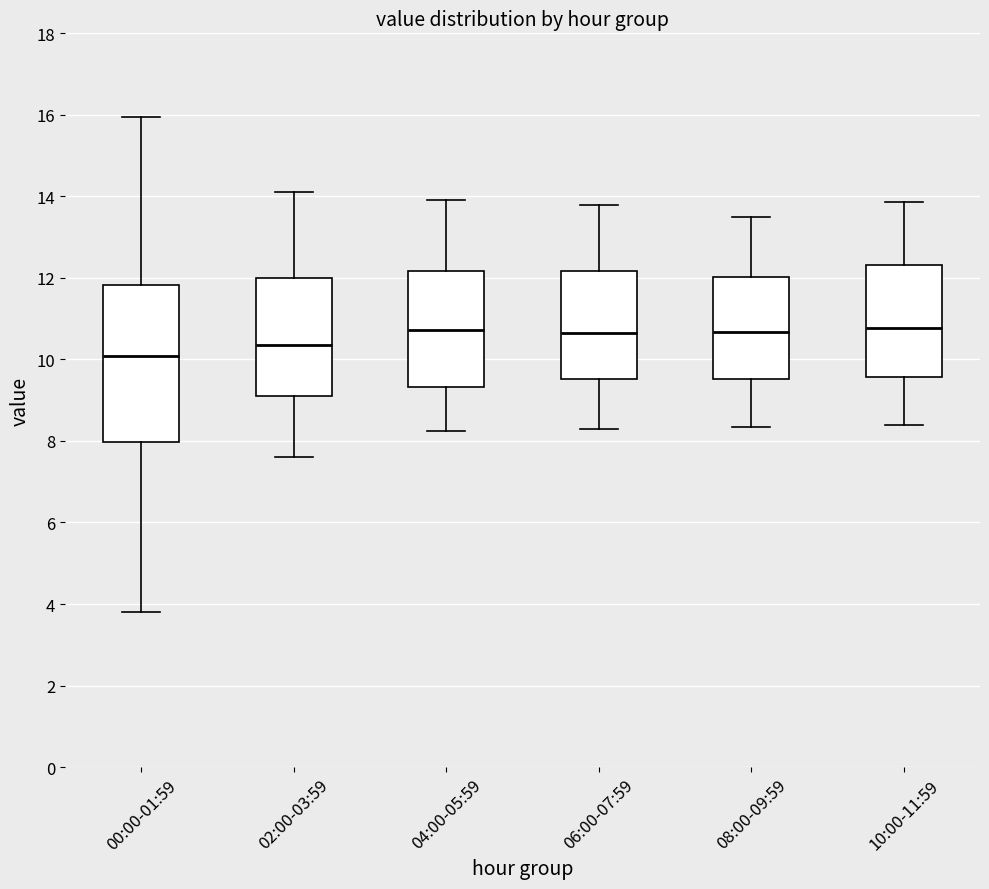

Which box's median line is the lowest?

00:00-01:59